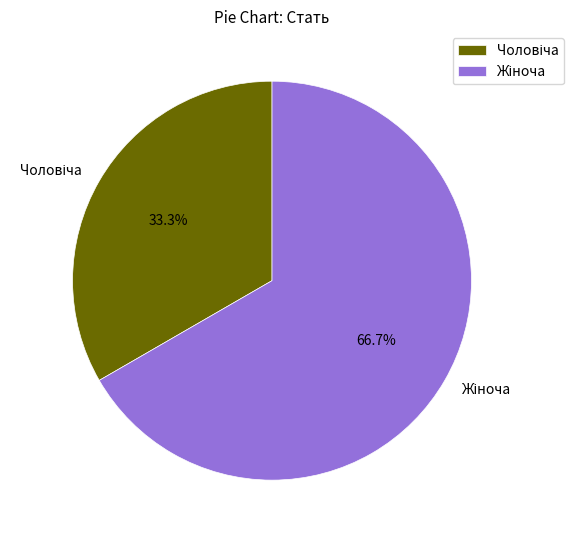

Does any single category account for the majority?

Yes